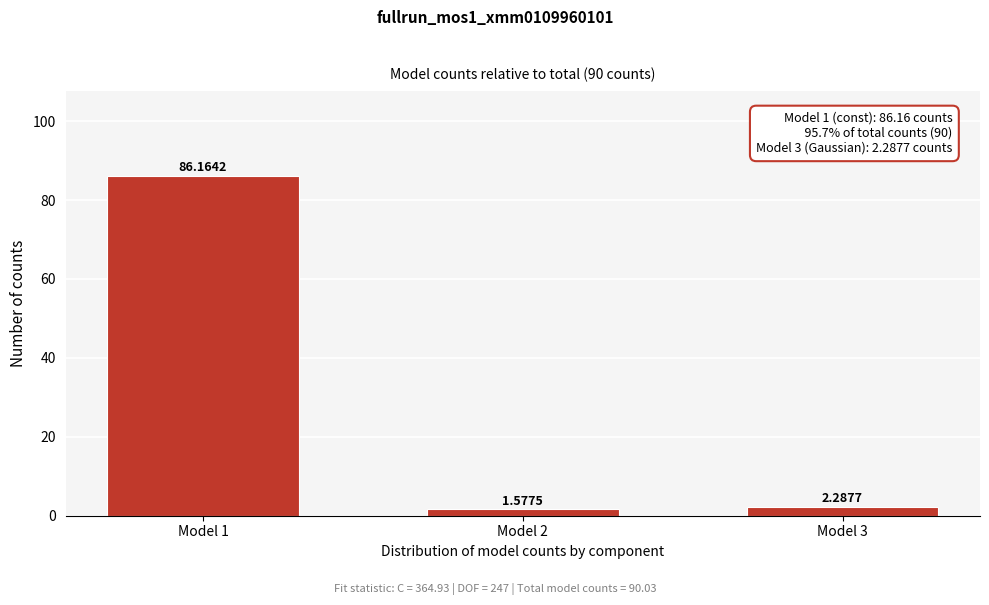

List the labels in order of value, largest first.

Model 1, Model 3, Model 2